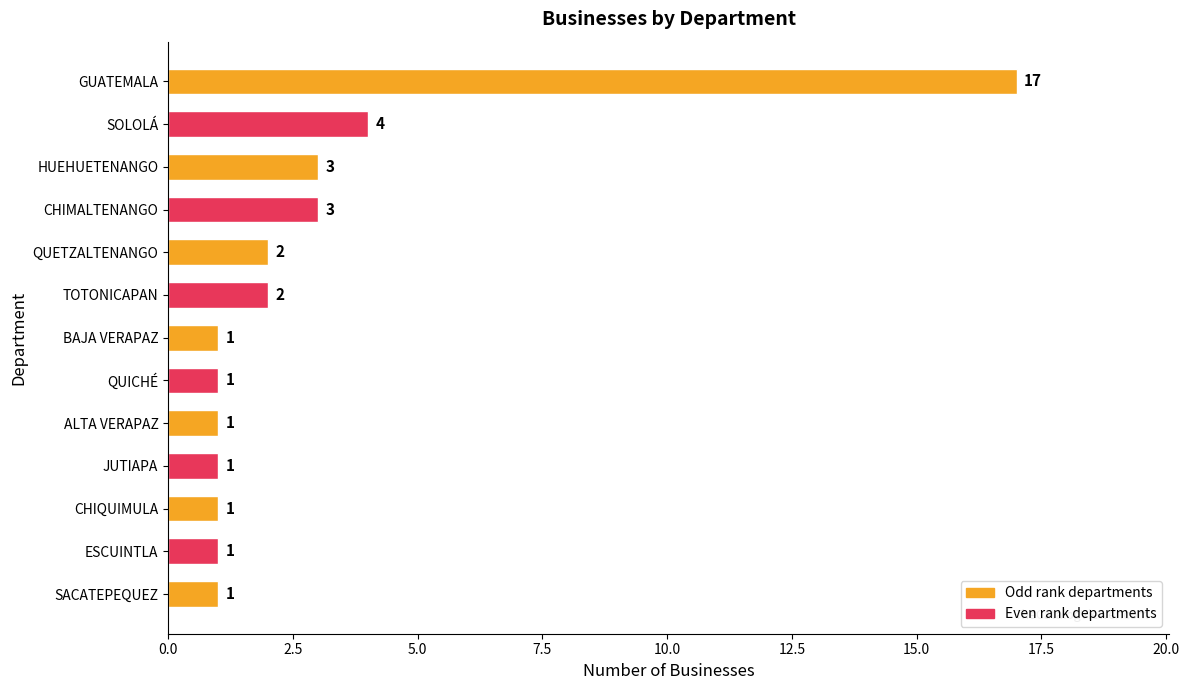

The value at SOLOLÁ is 2. True or false?

False